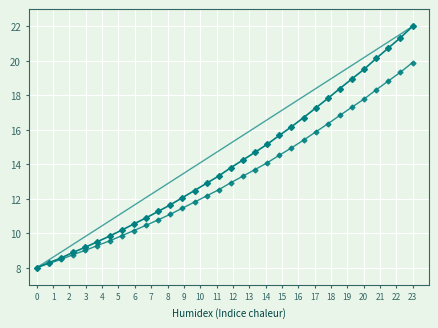

The value of Intensity at 30 is 11.5. True or false?

False